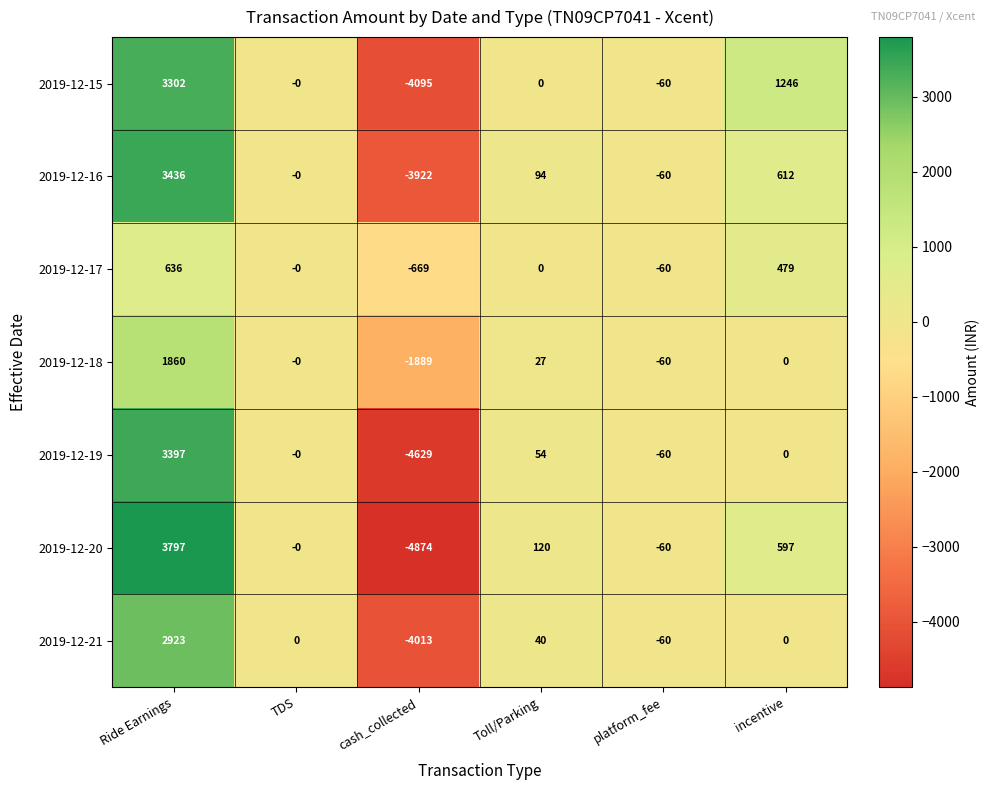

Rank the series by their maximum value, from lowest to highest.

2019-12-17, 2019-12-18, 2019-12-21, 2019-12-15, 2019-12-19, 2019-12-16, 2019-12-20